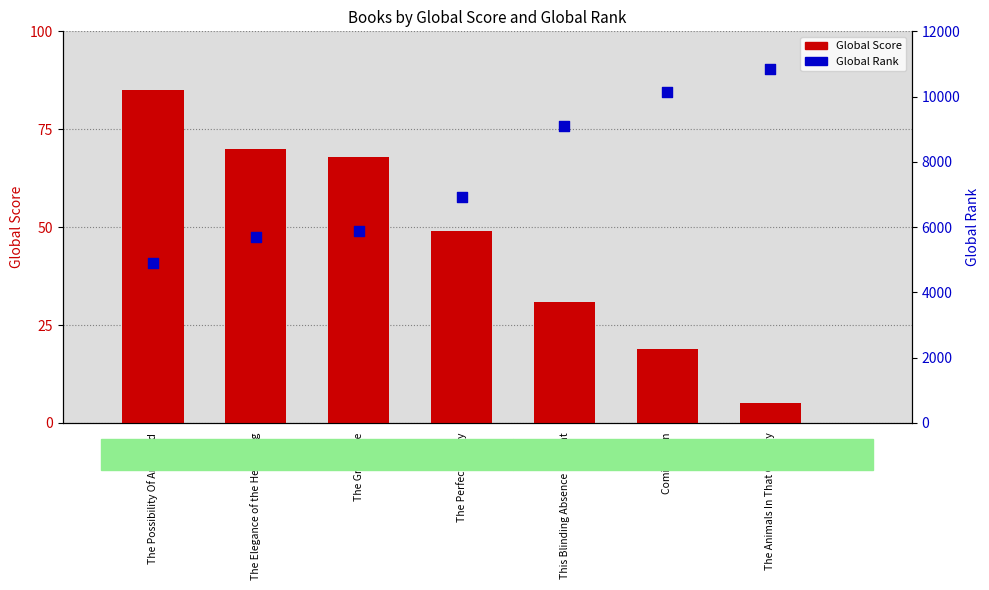

Which series reaches the maximum Y coordinate?

Global Rank